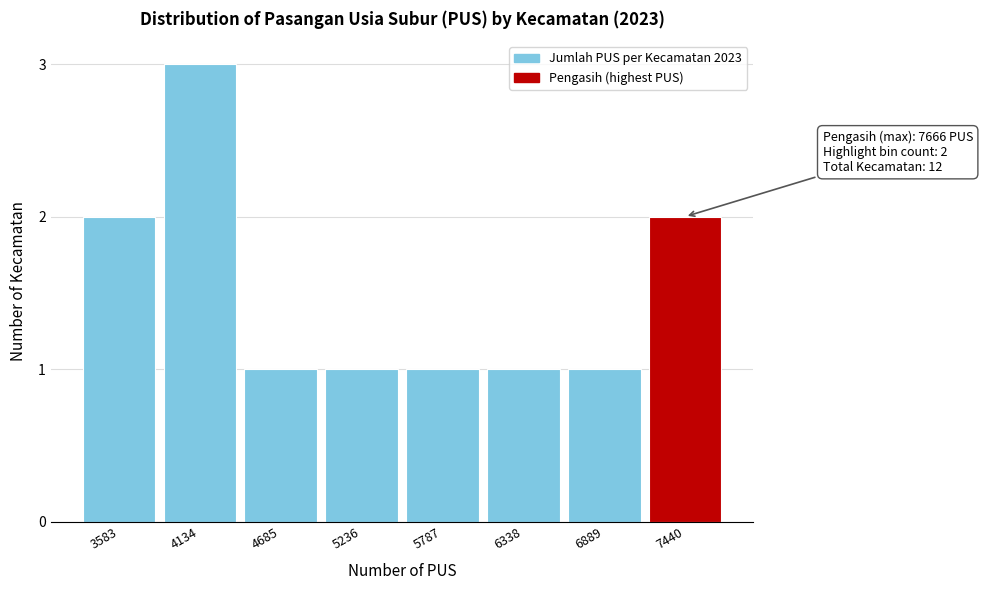

Reading right to left, transcribe all the data shown in this chart.

2	1	1	1	1	1	3	2